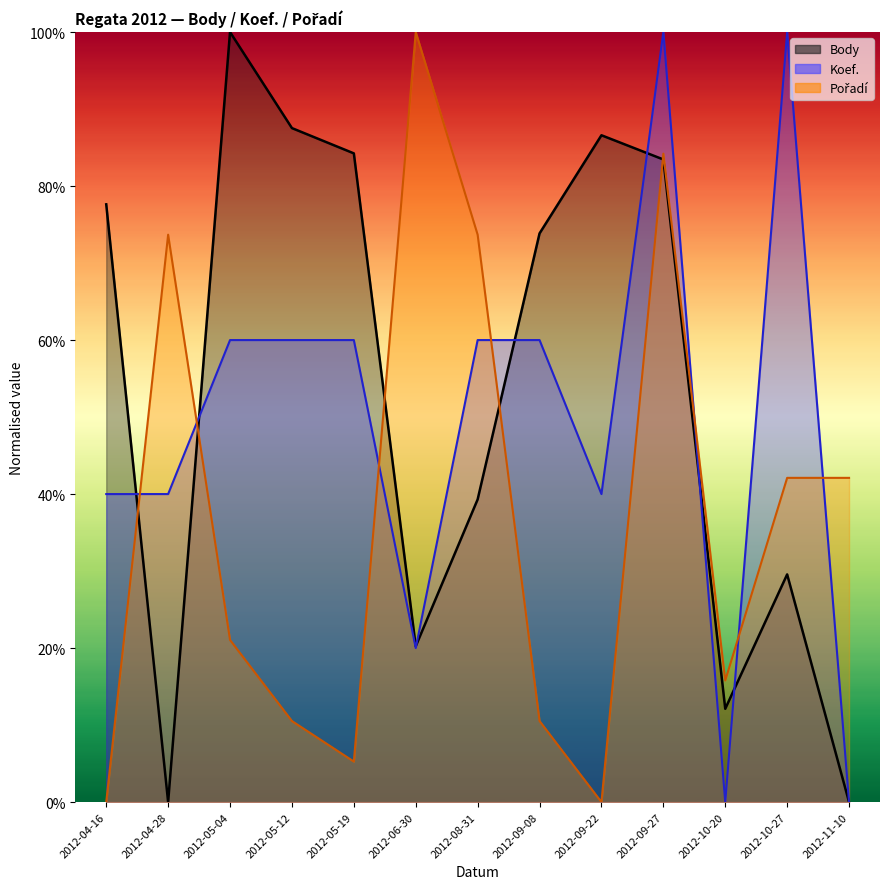

What is the sum of all Koef. values?

640.0